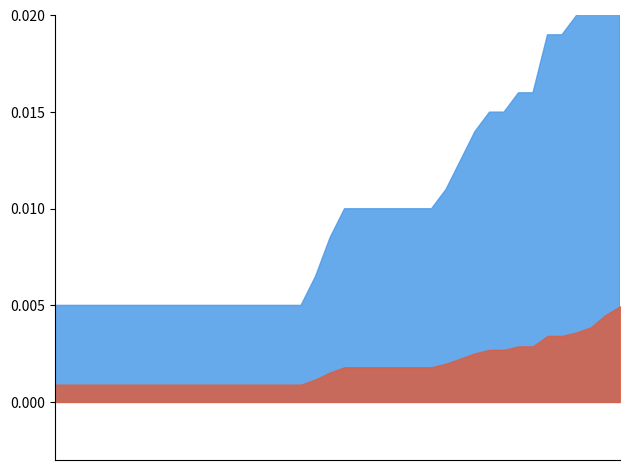

How many P1 values are between 0 and 1?

40